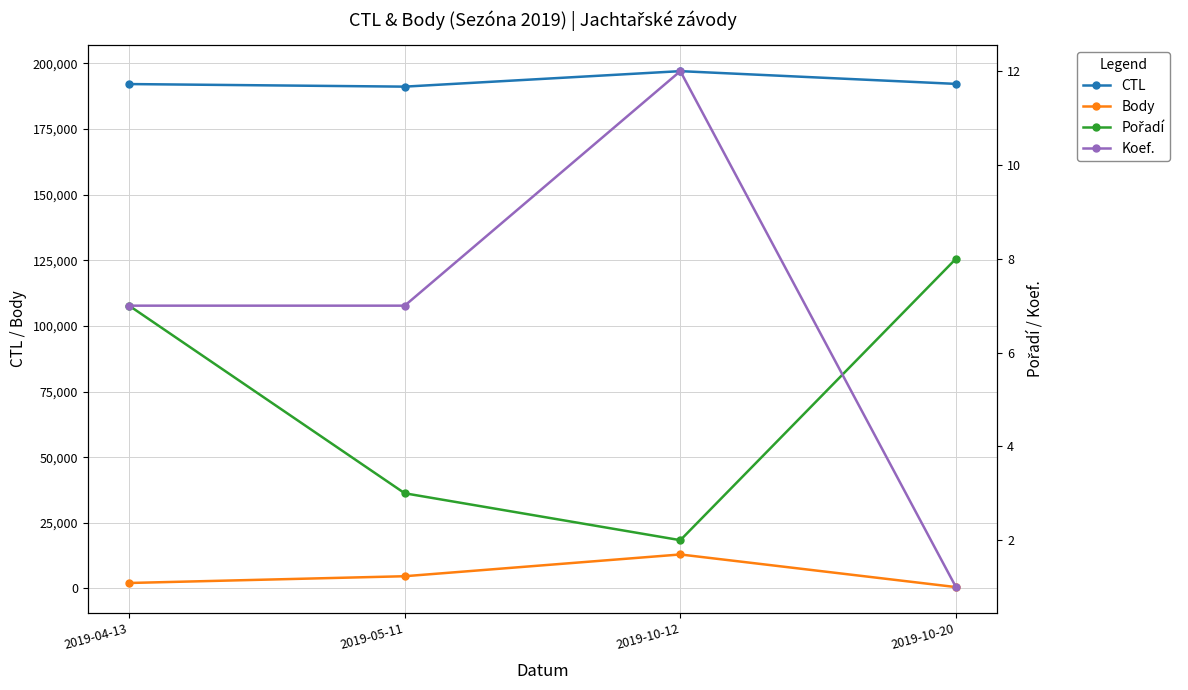

True or false: Koef. has a value of 7 at 2019-05-11.

True